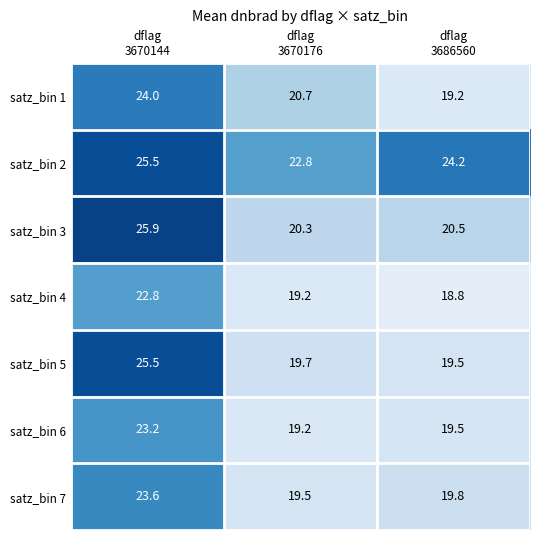

At how many categories does at least one series exceed 21?

3